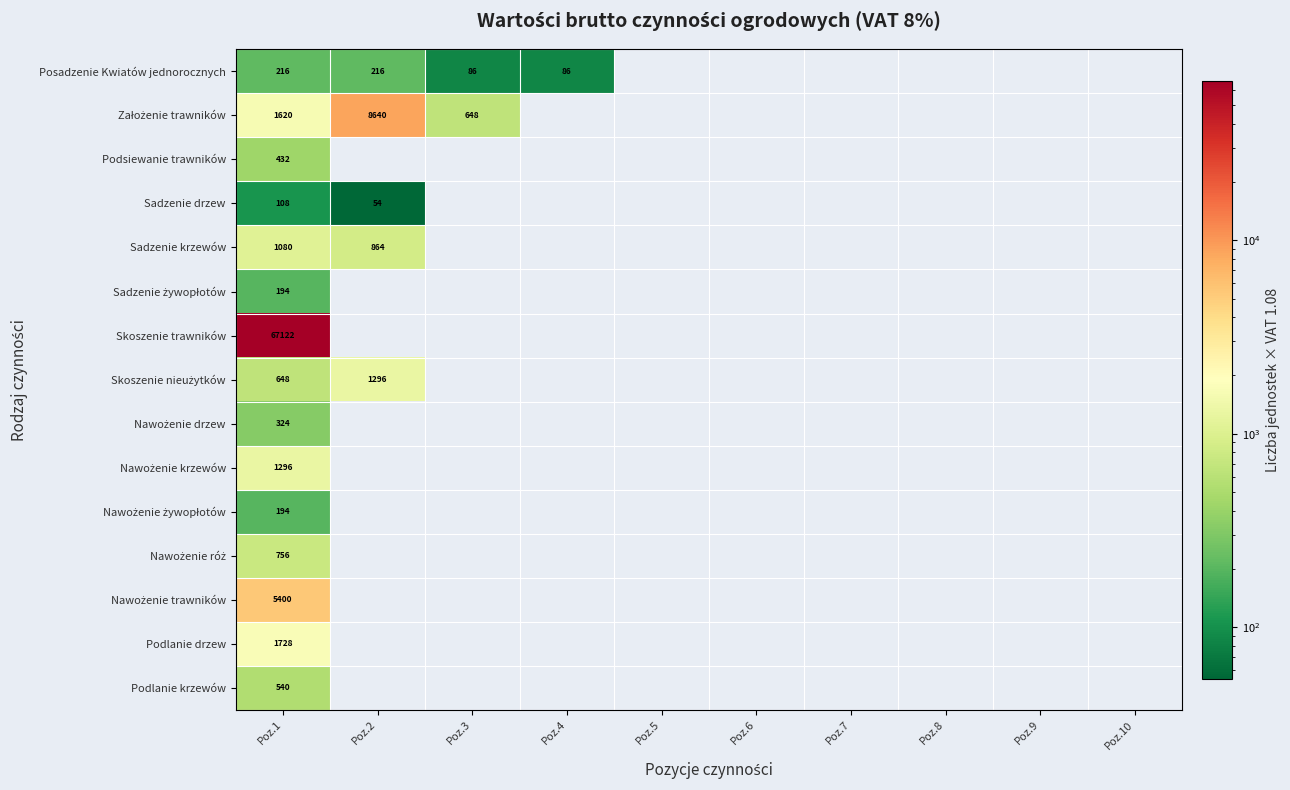

The Sadzenie drzew series shows 71.0 at Poz.3. True or false?

False